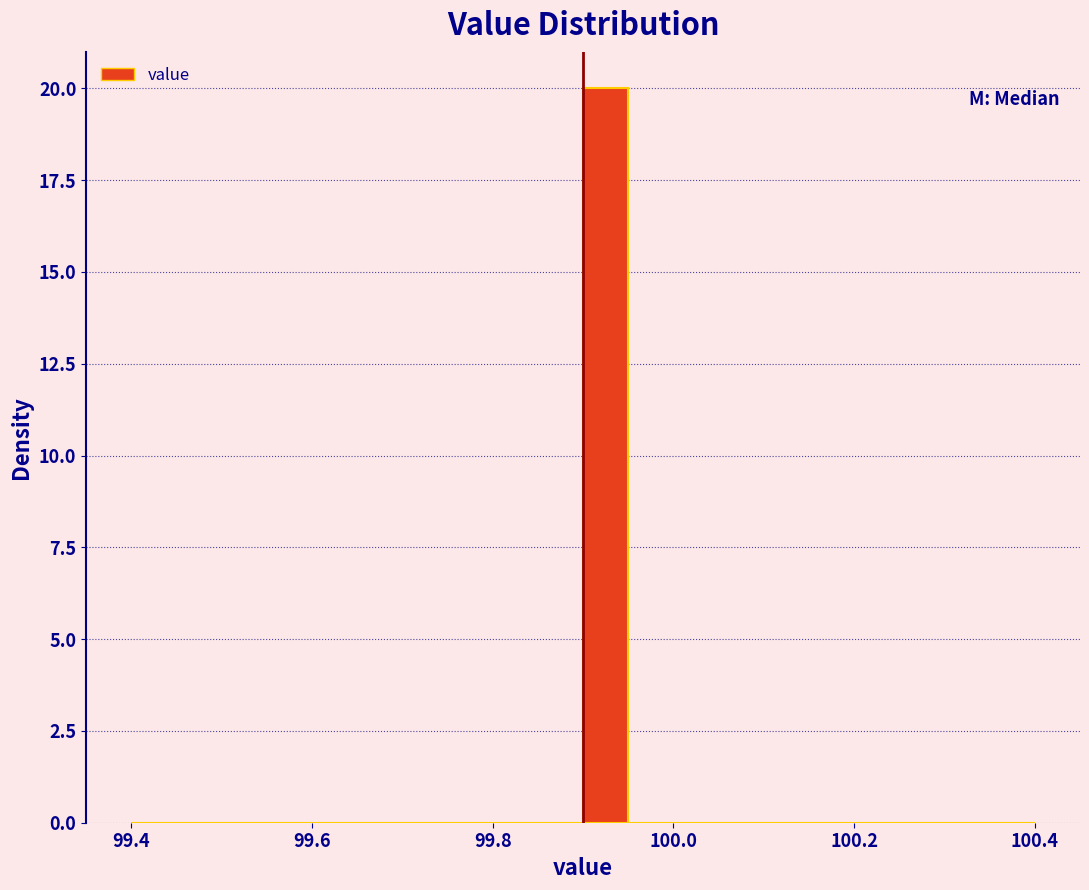

Around what value on the x-axis is the tallest bar? Give the approximate position of its centre, as read against the axis.

99.92